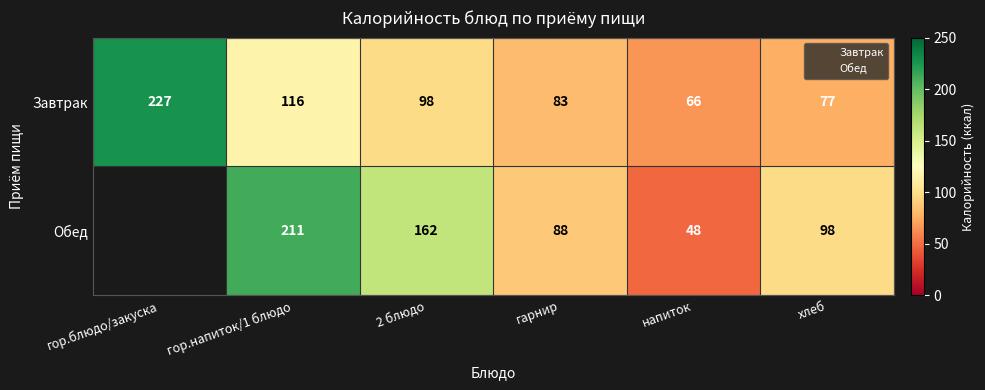

Count the number of data series in this chart.

2